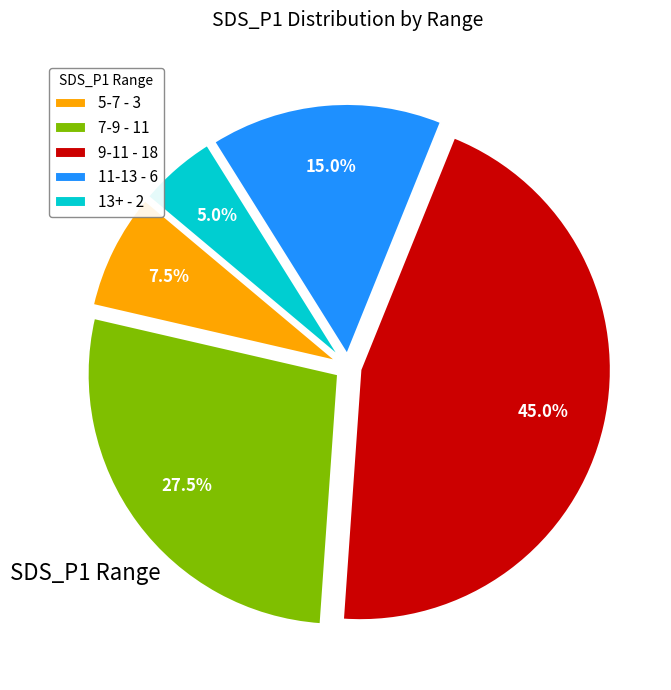

Is there a majority slice in this chart?

No